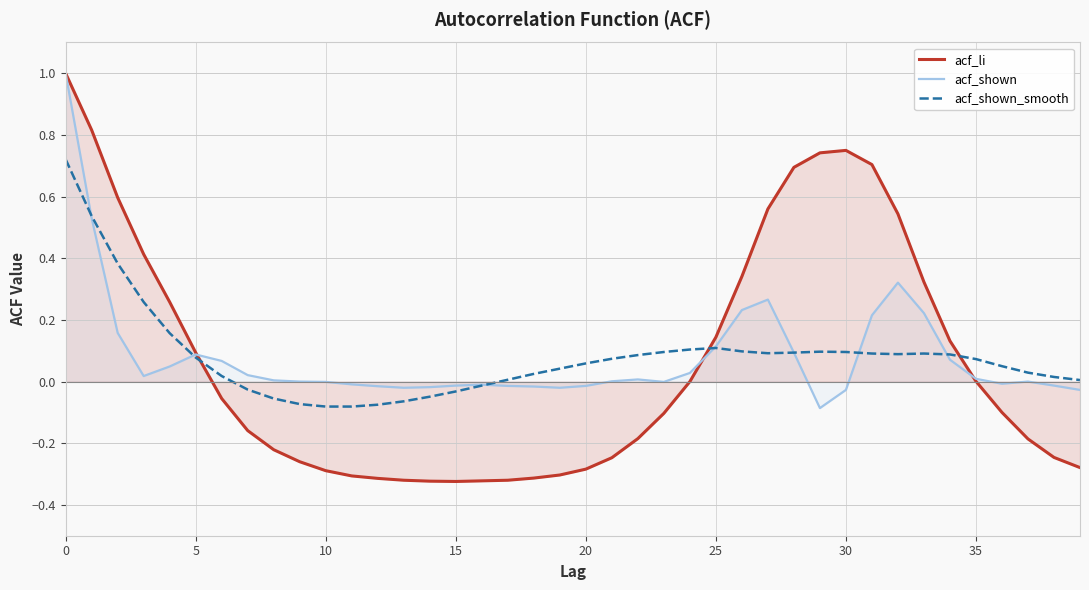

Which series has the widest spread of values?

acf_li